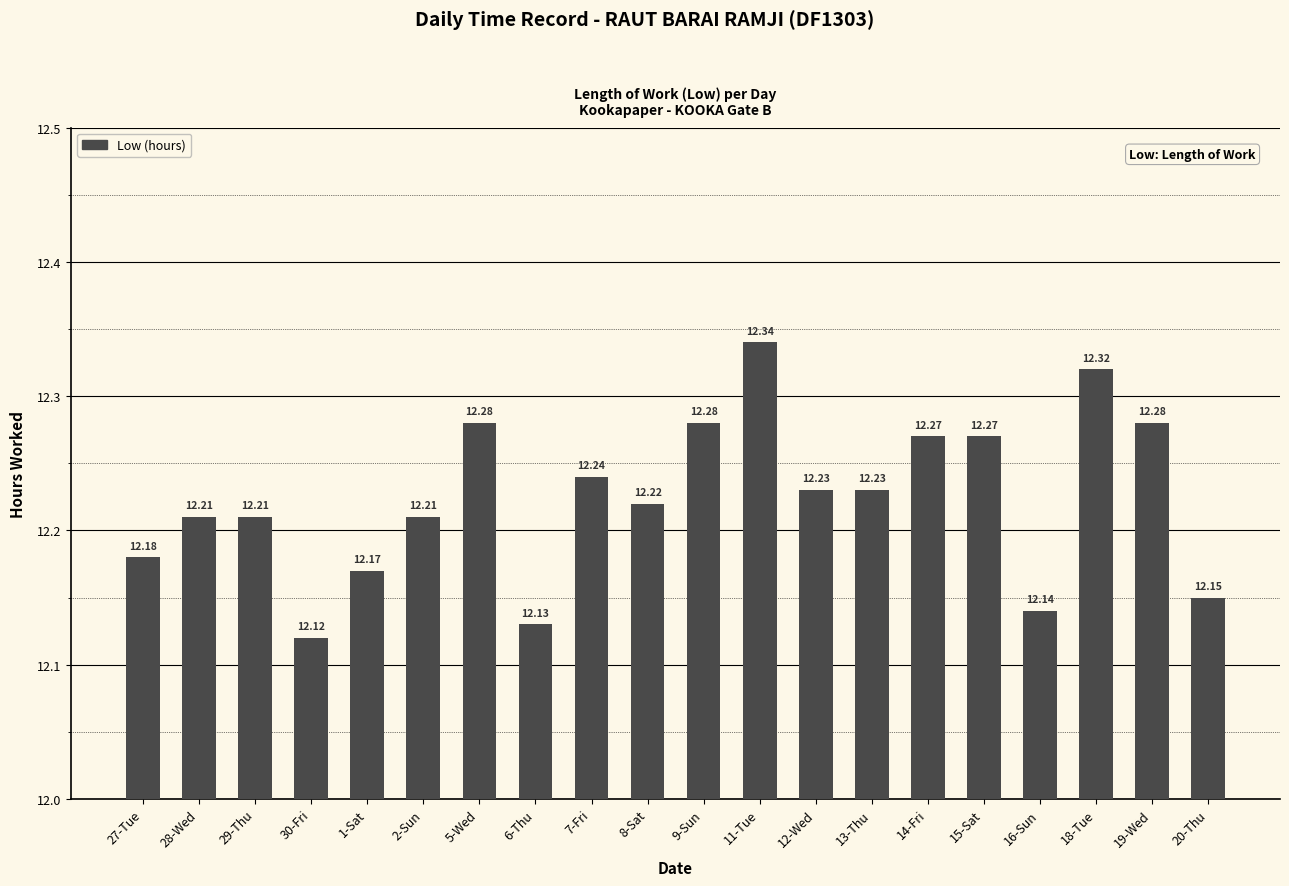

How many values are between 12 and 13?

20